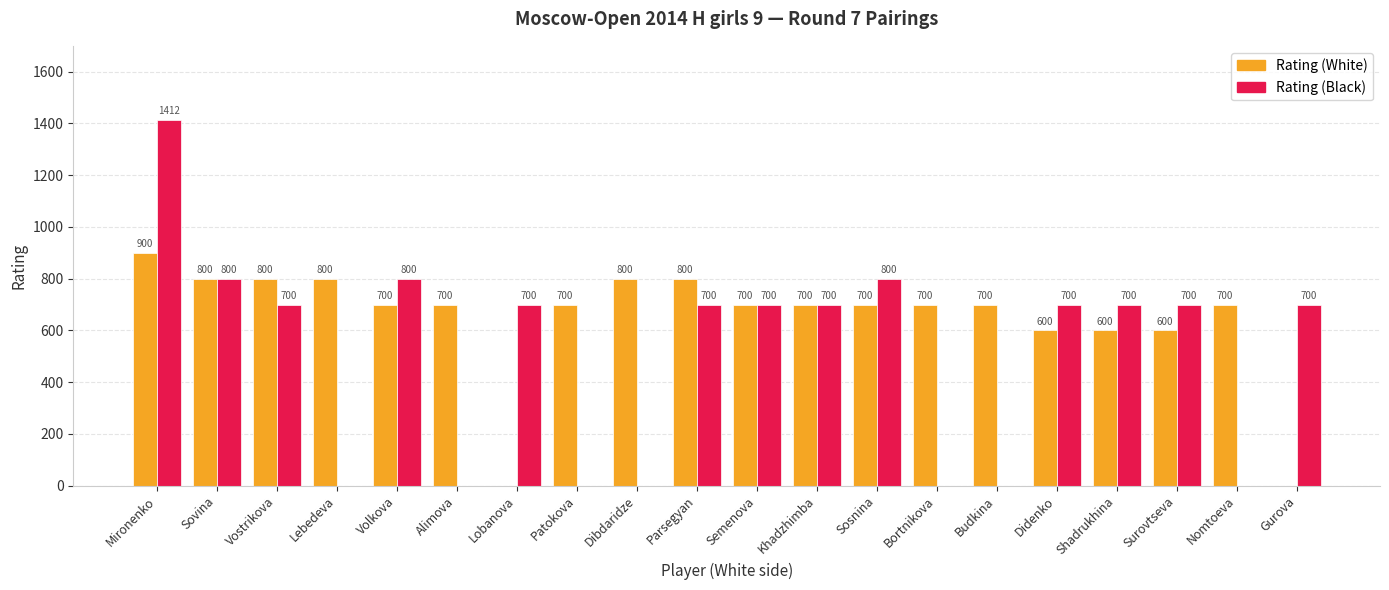

Is it true that Rating (White) equals 0 at Gurova?

True